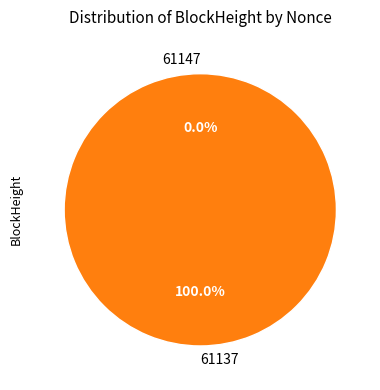

To the nearest percent, what is the difference between the largest and smallest slice percentages?

100%